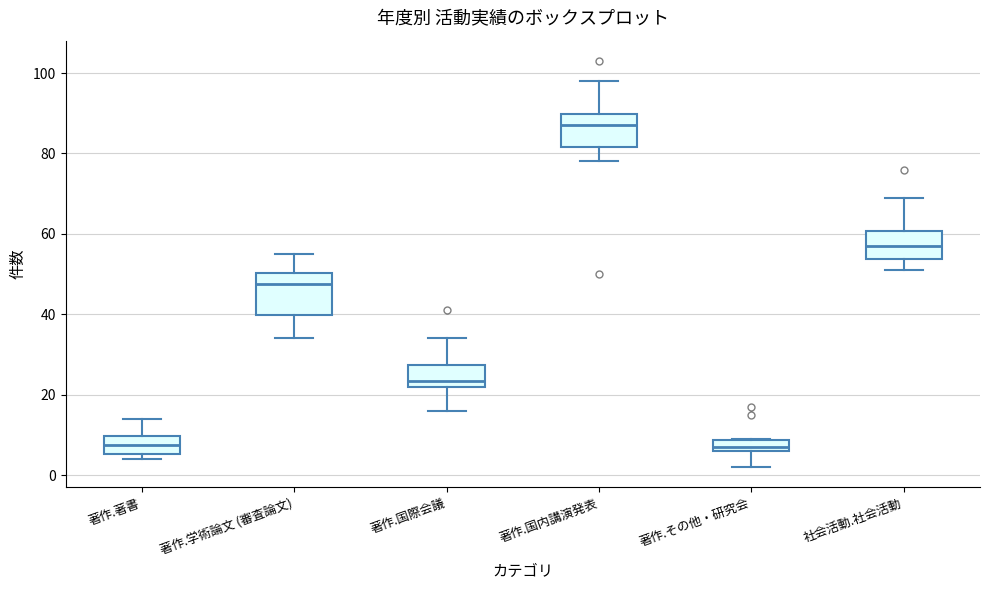

Where does the median line of the box for 著作.国内講演発表 sit on the y-axis? The values are not printed on the chart, so give them approximately, as read against the axis.

88